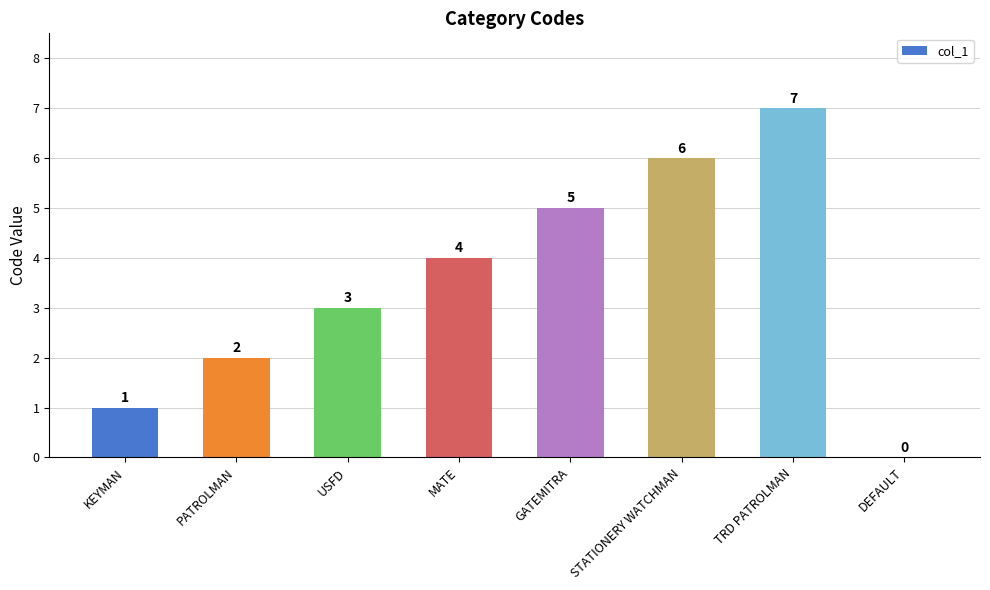

What is the sum of all values?

28